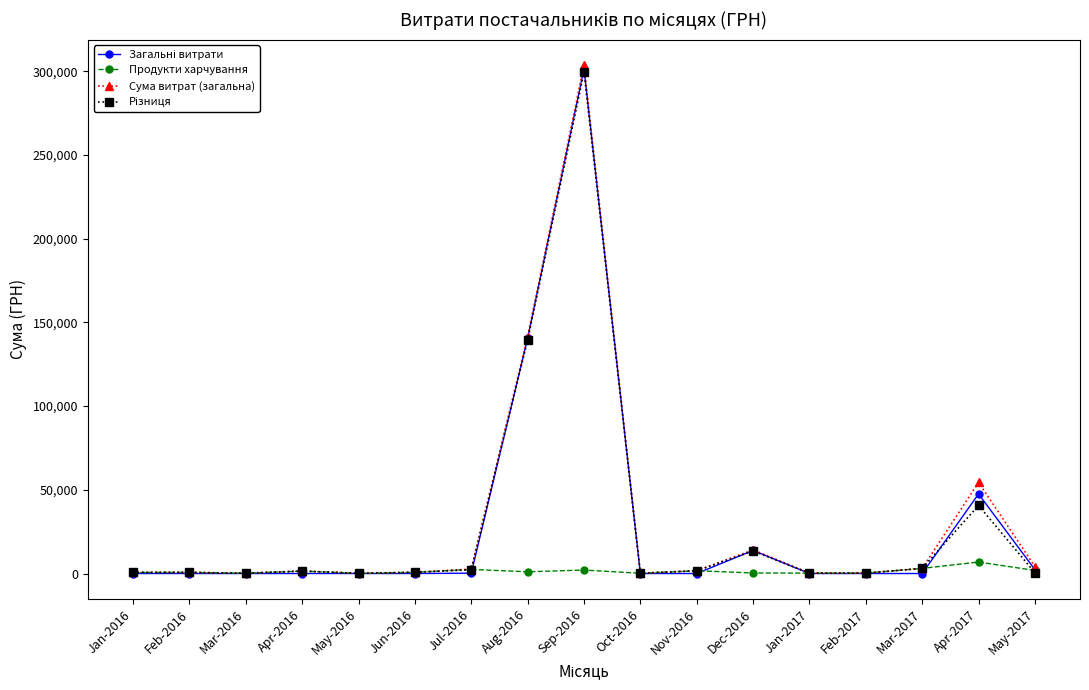

What is the total value across all series at Apr-2017?

149365.7